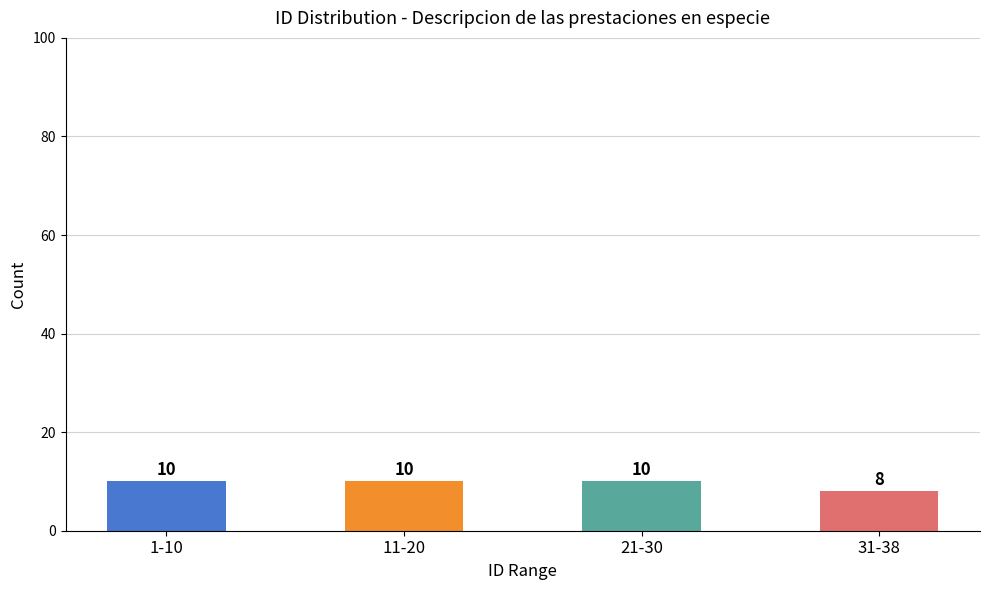

What is the change in value from 11-20 to 31-38?

-2